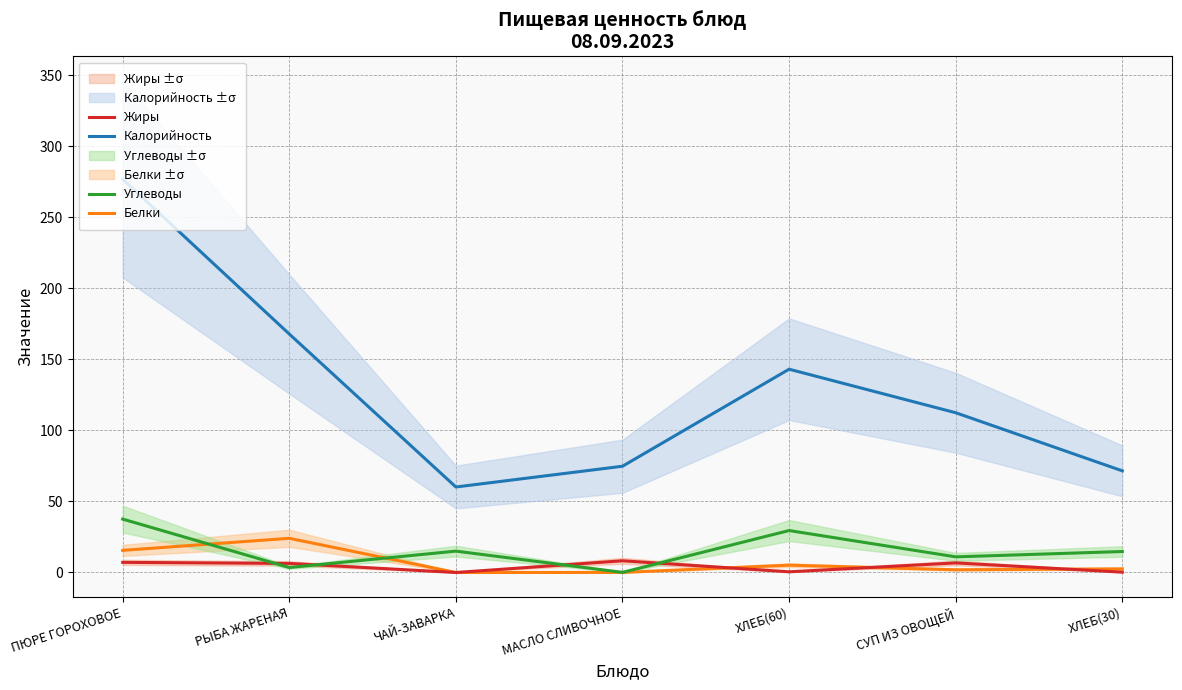

What position from the right is ПЮРЕ ГОРОХОВОЕ?

7